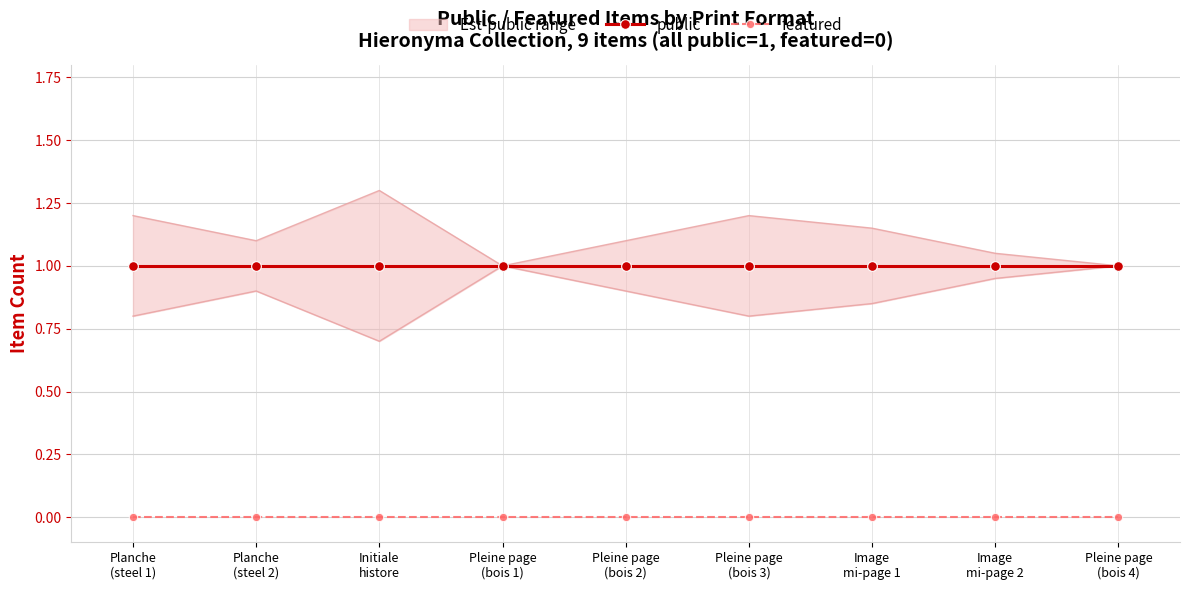

At which category is the sum across all series the highest?

Planche
(steel 1)